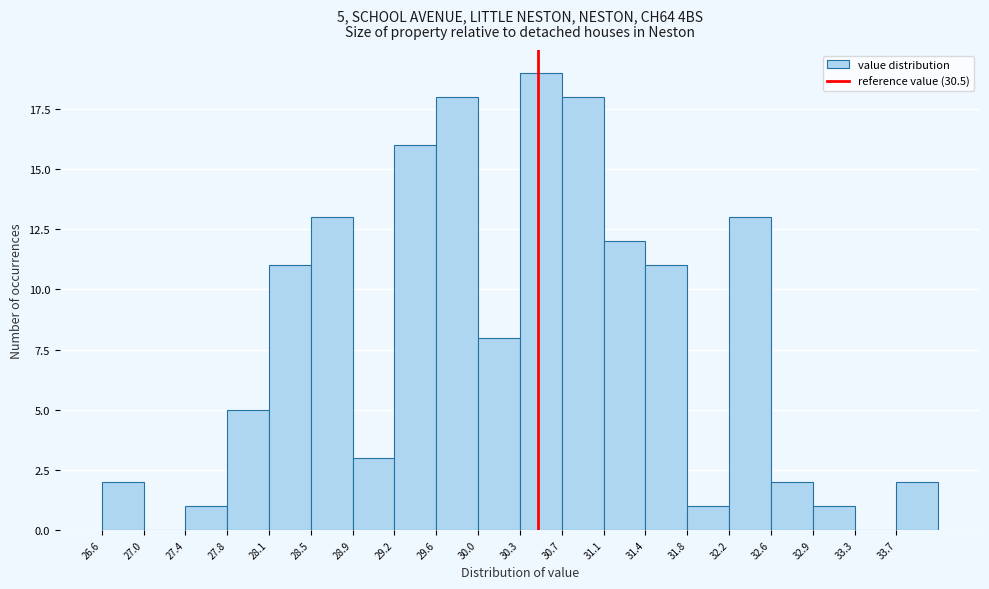

Over which range of the x-axis is the bar tallest?

30.35 to 30.70